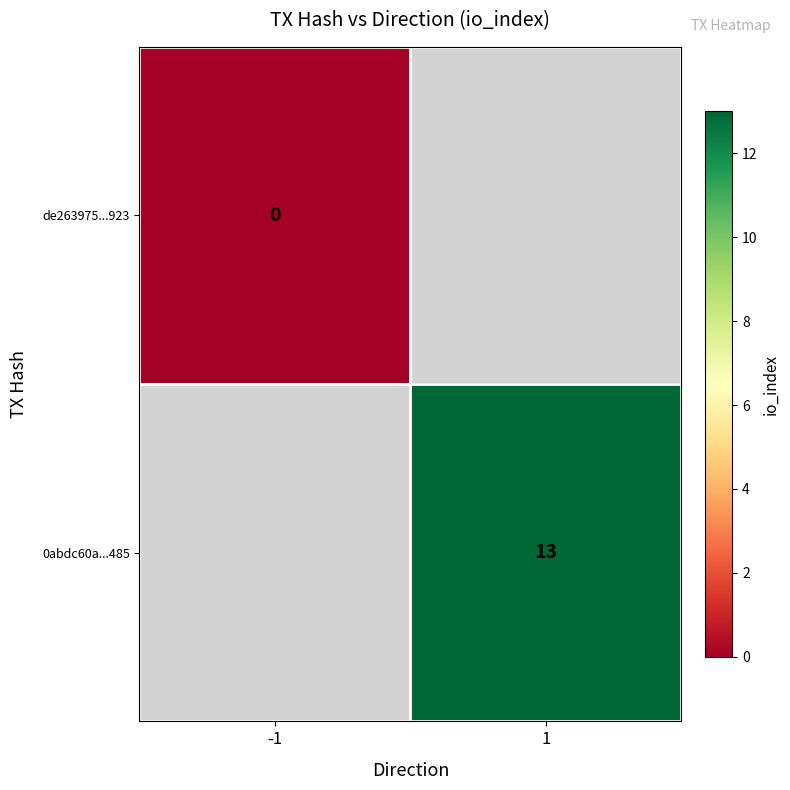

Is it true that 0abdc60a...485 equals 13 at 1?

True